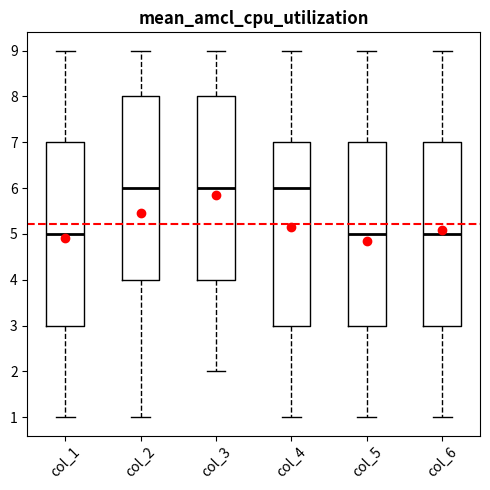

Where is the lower edge of the box for col_4 on the y-axis? The values are not printed on the chart, so give them approximately, as read against the axis.

3